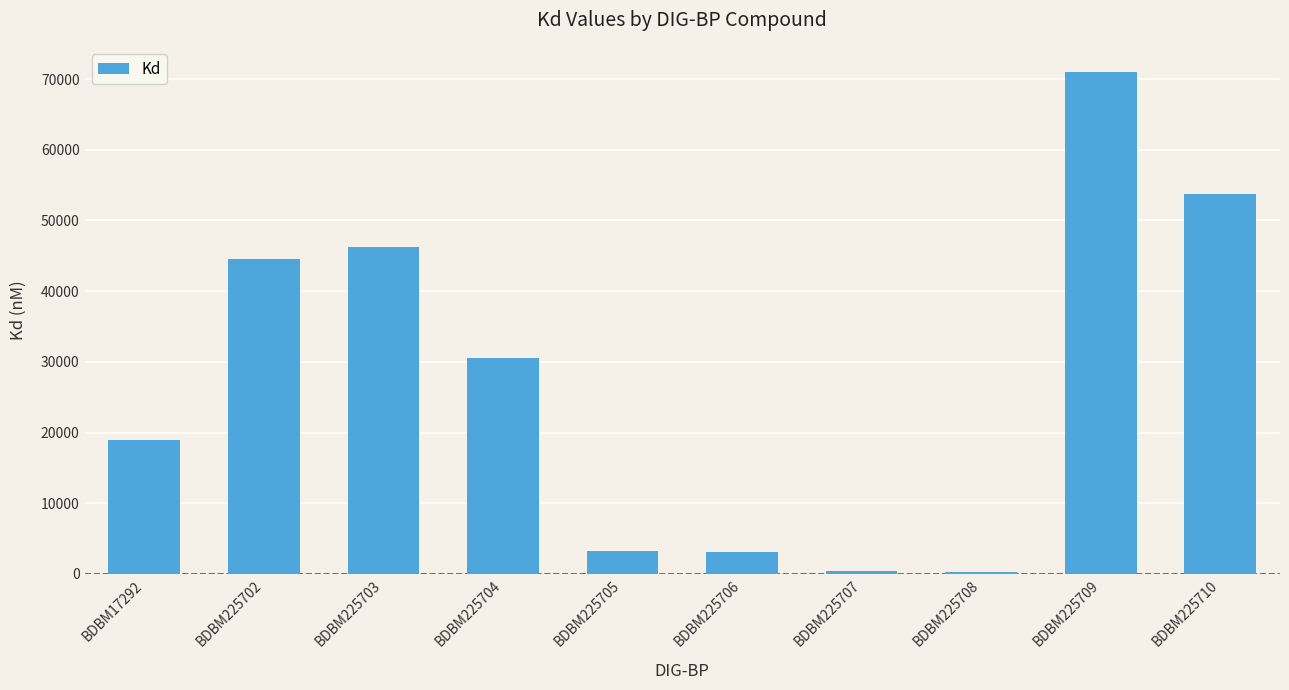

The chart shows a value of 3250 at BDBM225705. True or false?

True